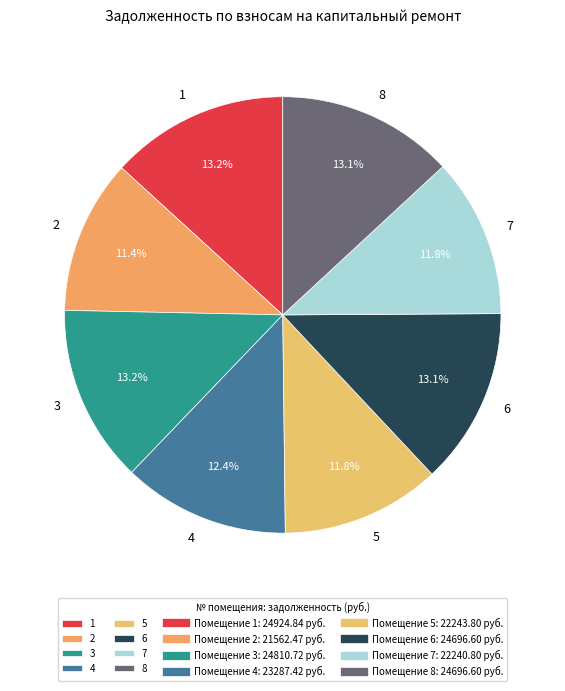

Does 2 represent more than half of the total?

No